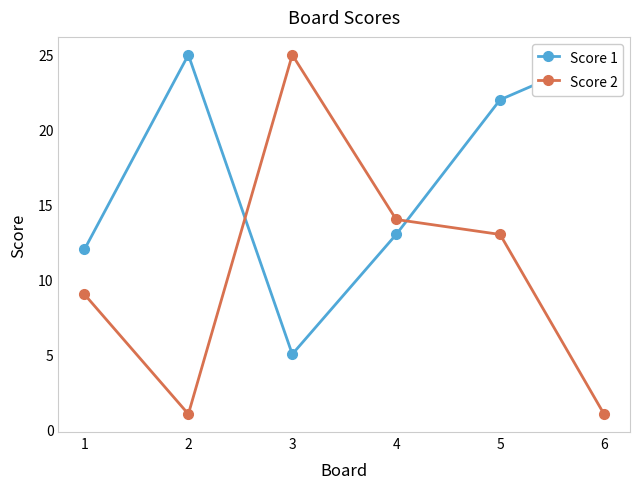

Reading left to right, transcribe all the data shown in this chart.

Score 1: 1=12	2=25	3=5	4=13	5=22	6=25
Score 2: 1=9	2=1	3=25	4=14	5=13	6=1